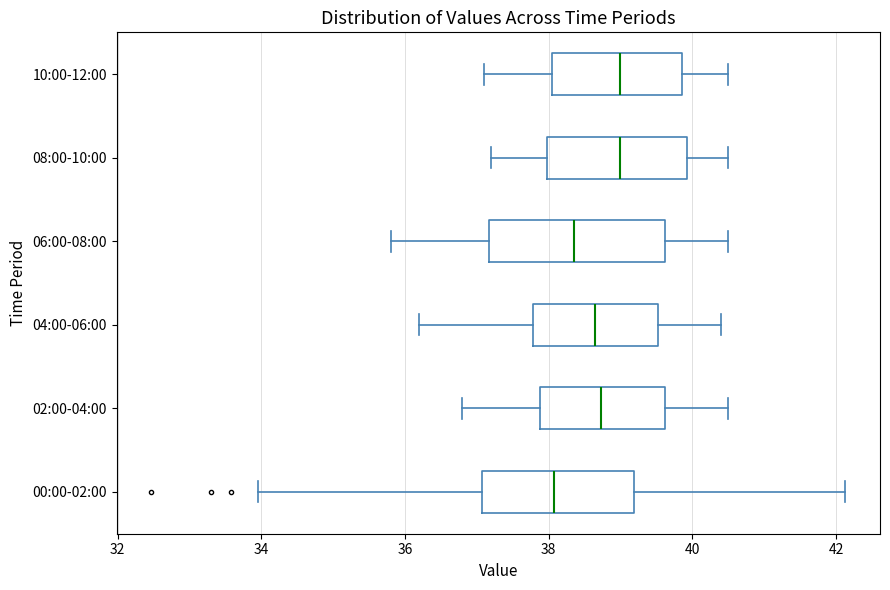

Which box is the widest, from its left edge to its right edge?

06:00-08:00